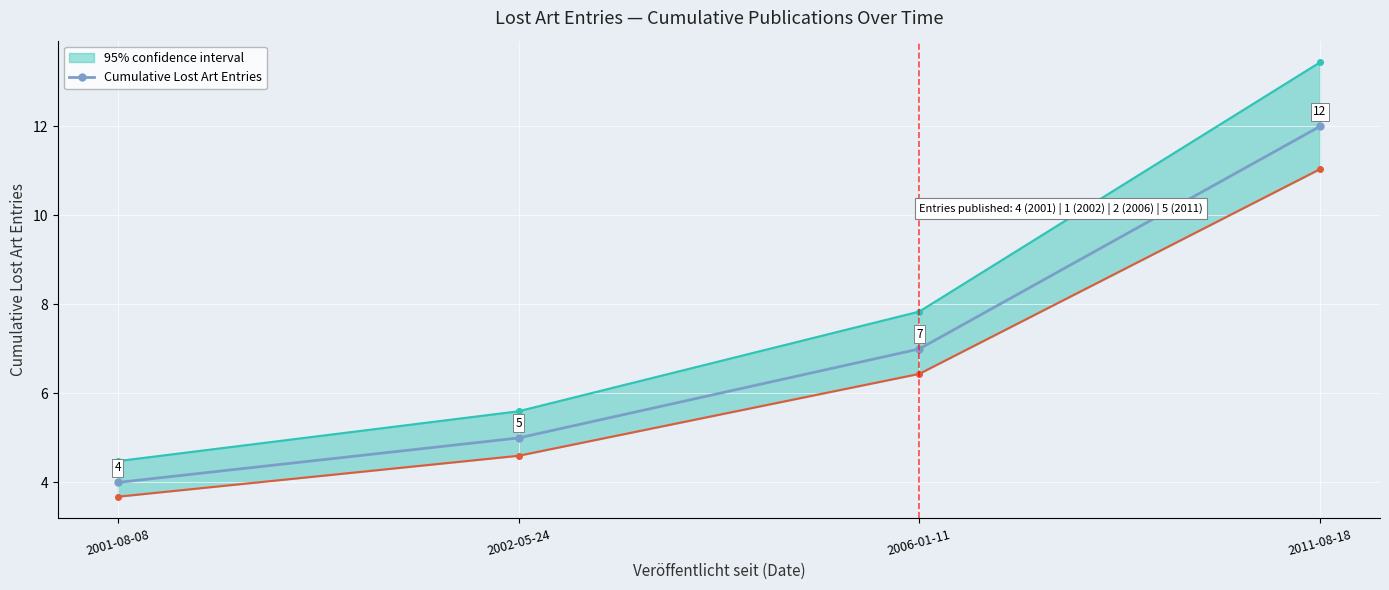

Reading left to right, transcribe all the data shown in this chart.

2001-08-08=4	2002-05-24=5	2006-01-11=7	2011-08-18=12